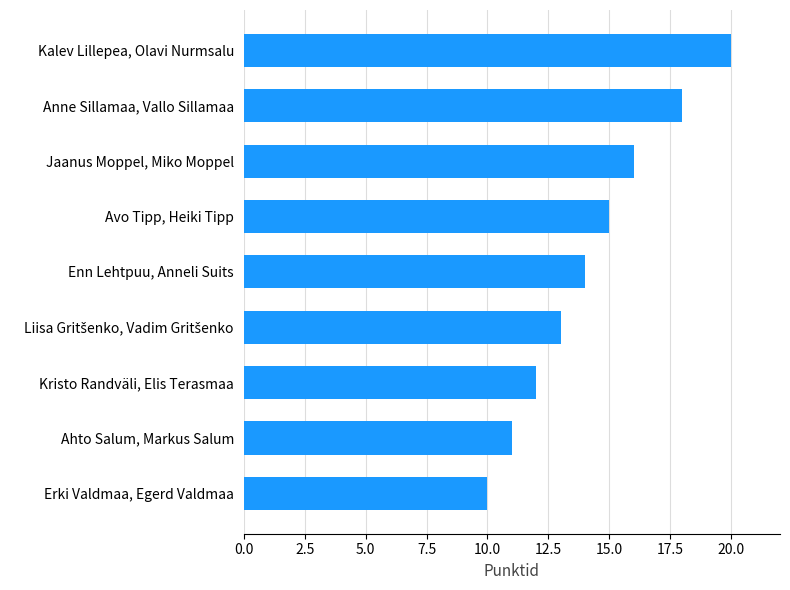

Reading top to bottom, extract all data points from this chart.

20	18	16	15	14	13	12	11	10